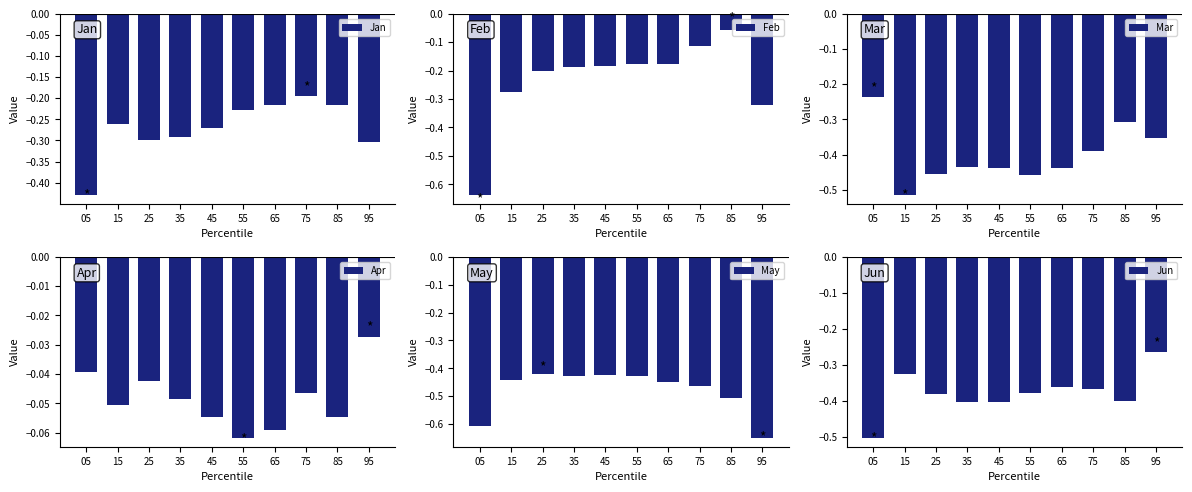

Rank the series at 55 from highest to lowest value.

Apr, Feb, Jan, Jun, May, Mar